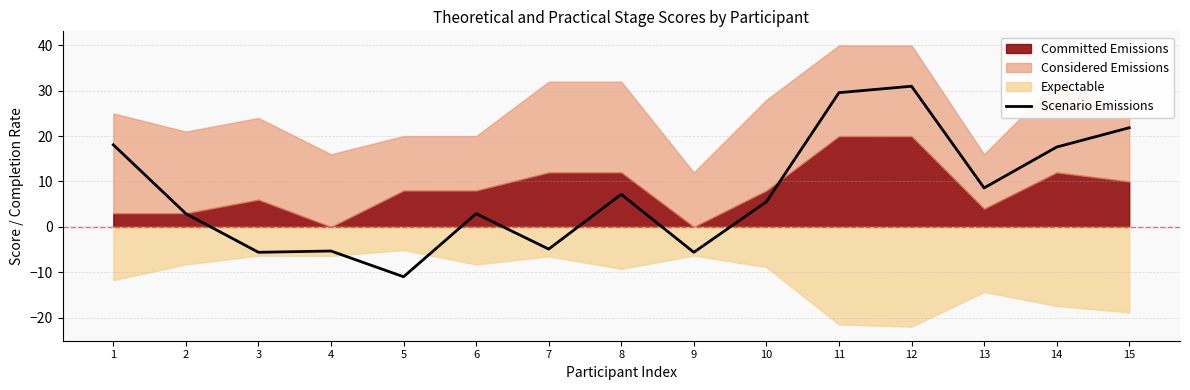

What is the sum of the values at 9 and 10?

-0.1